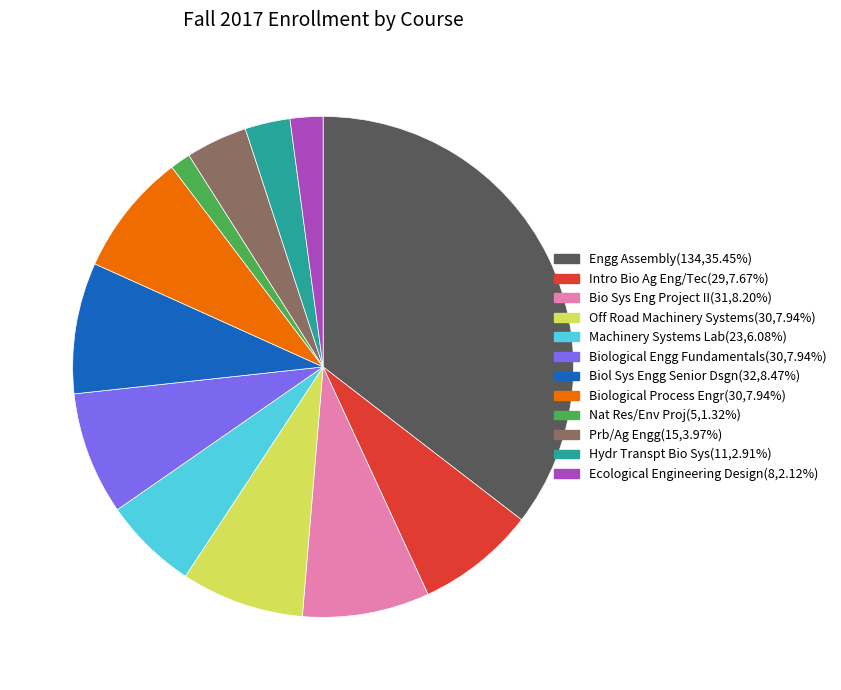

True or false: Machinery Systems Lab accounts for 6% of the total.

True